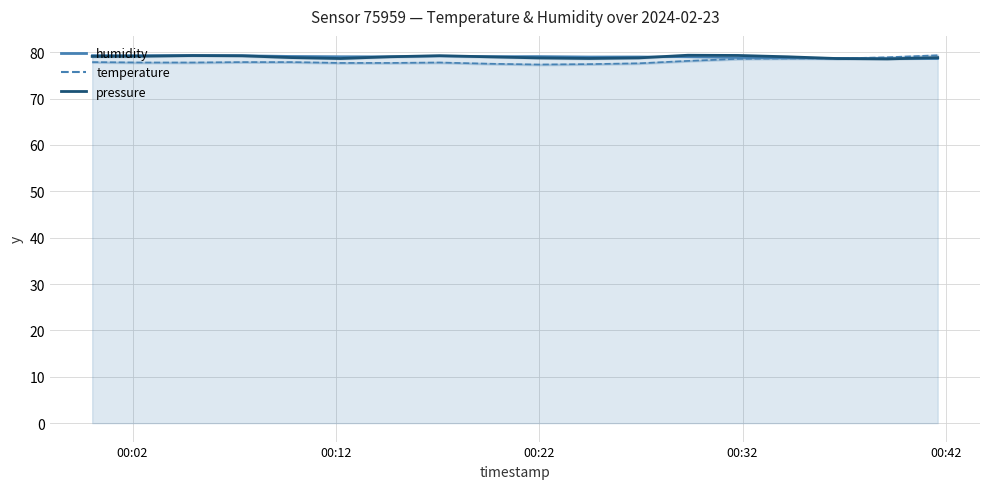

Count the number of categories in the chart.

18